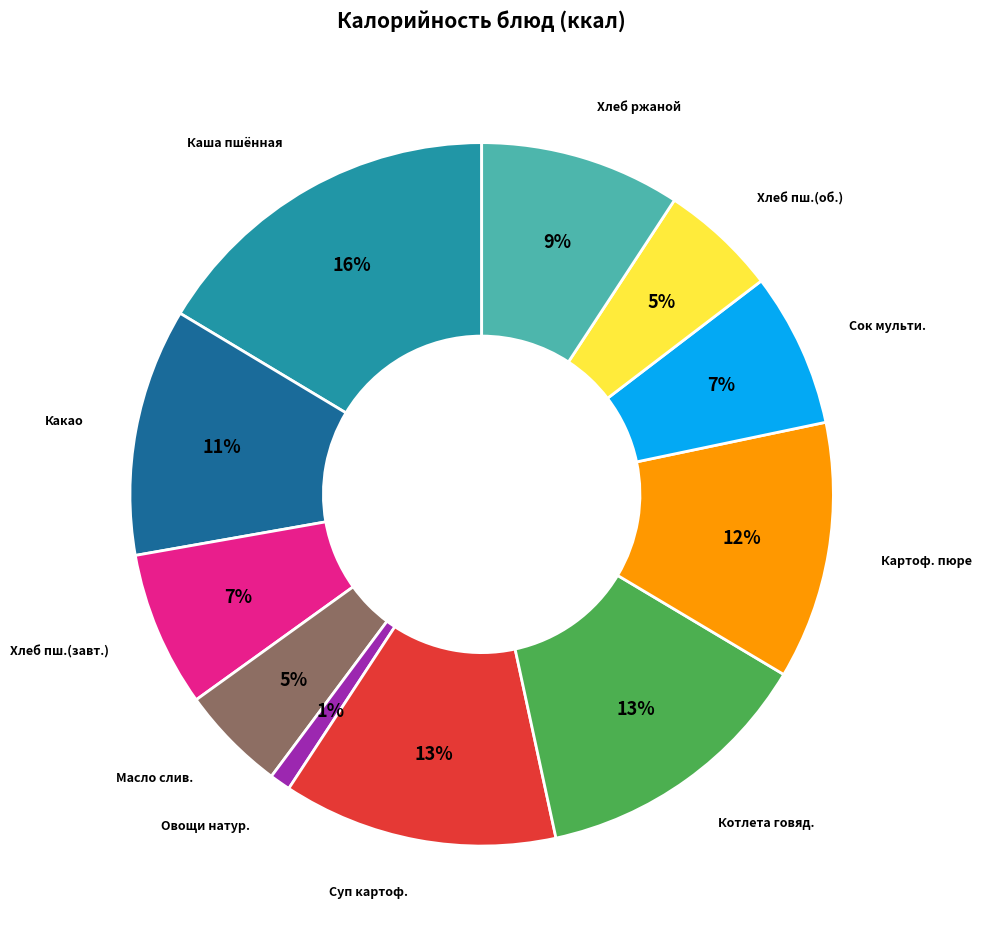

How many slices are in this pie chart?

11